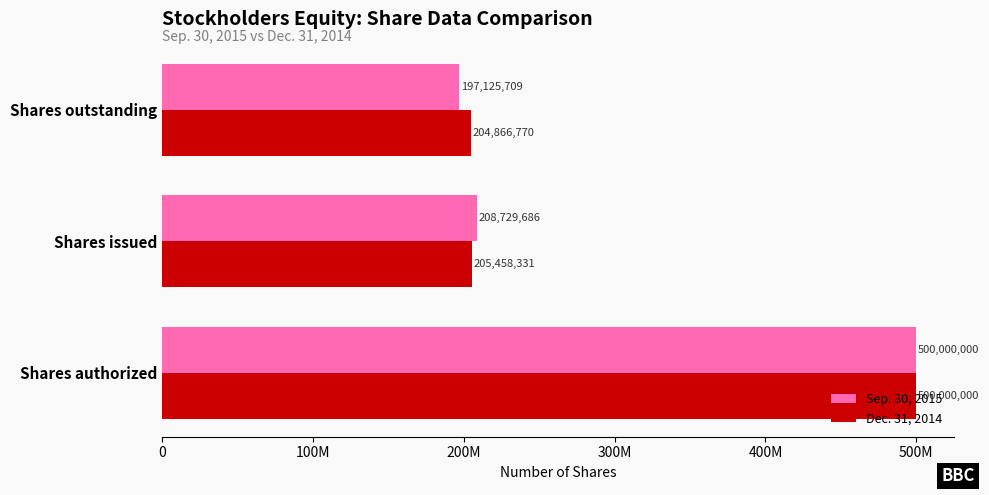

Where is Dec. 31, 2014 nearest to the value 352433385?

Shares issued